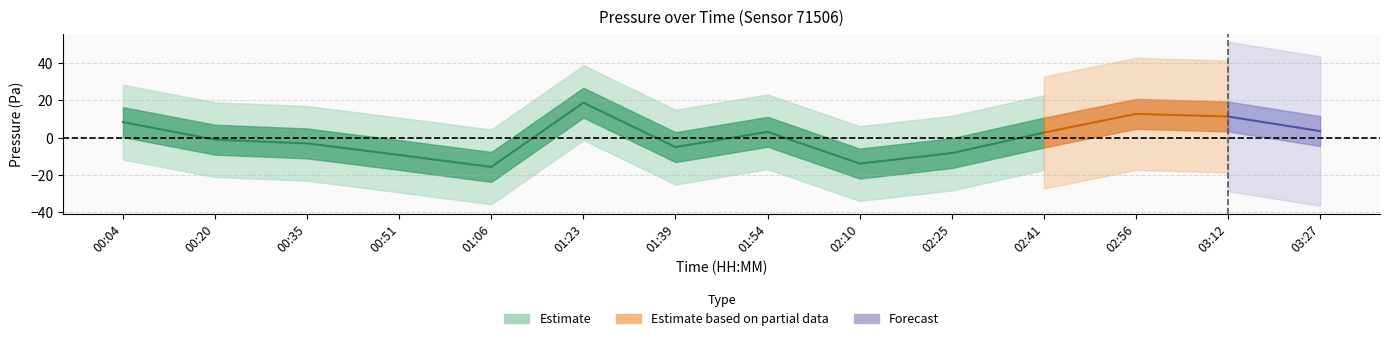

How many points are higher than both their immediate neighbors (excluding endpoints)?

3